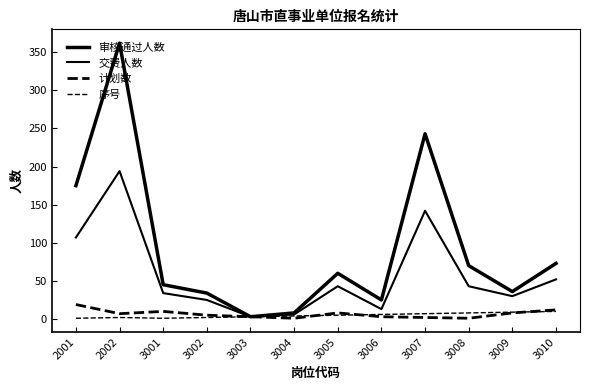

What is the value of the 交费人数 point at the 11th from the left?

30